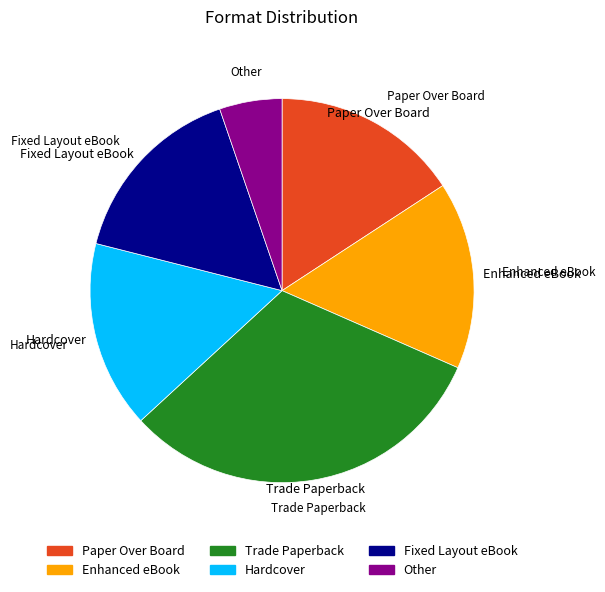

Is there any slice that represents more than half of the pie?

No